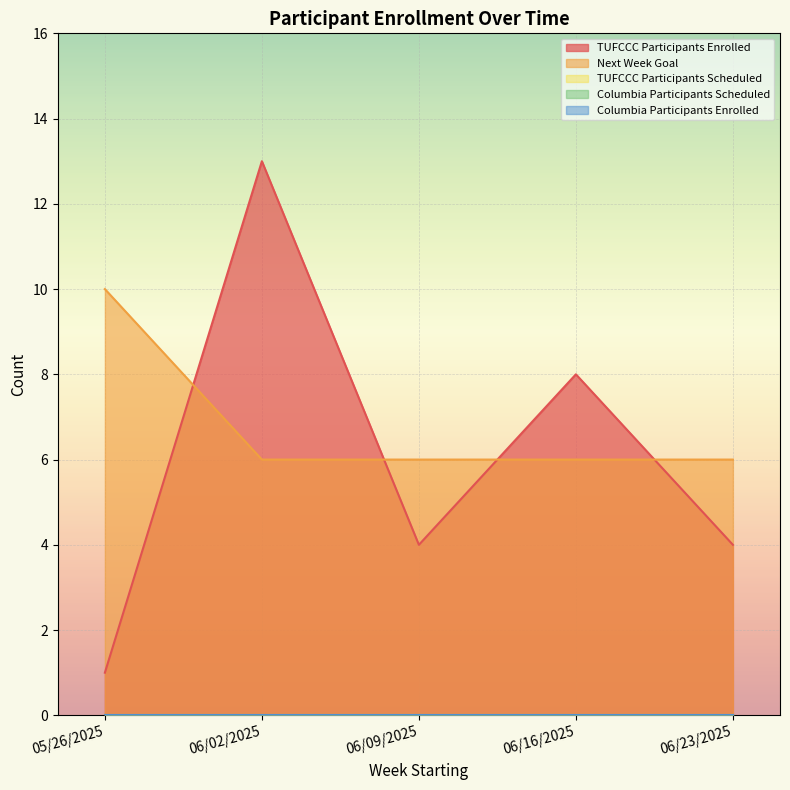

What is the label of the 3rd point from the left?

06/09/2025